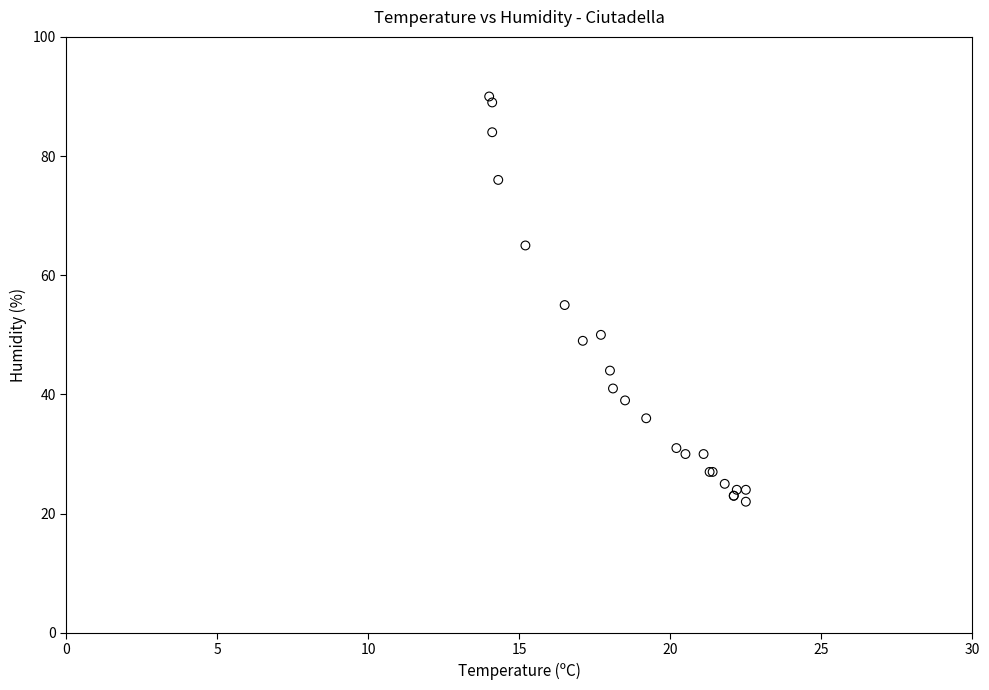

What Y value in the scatter plot is closest to 56?

55